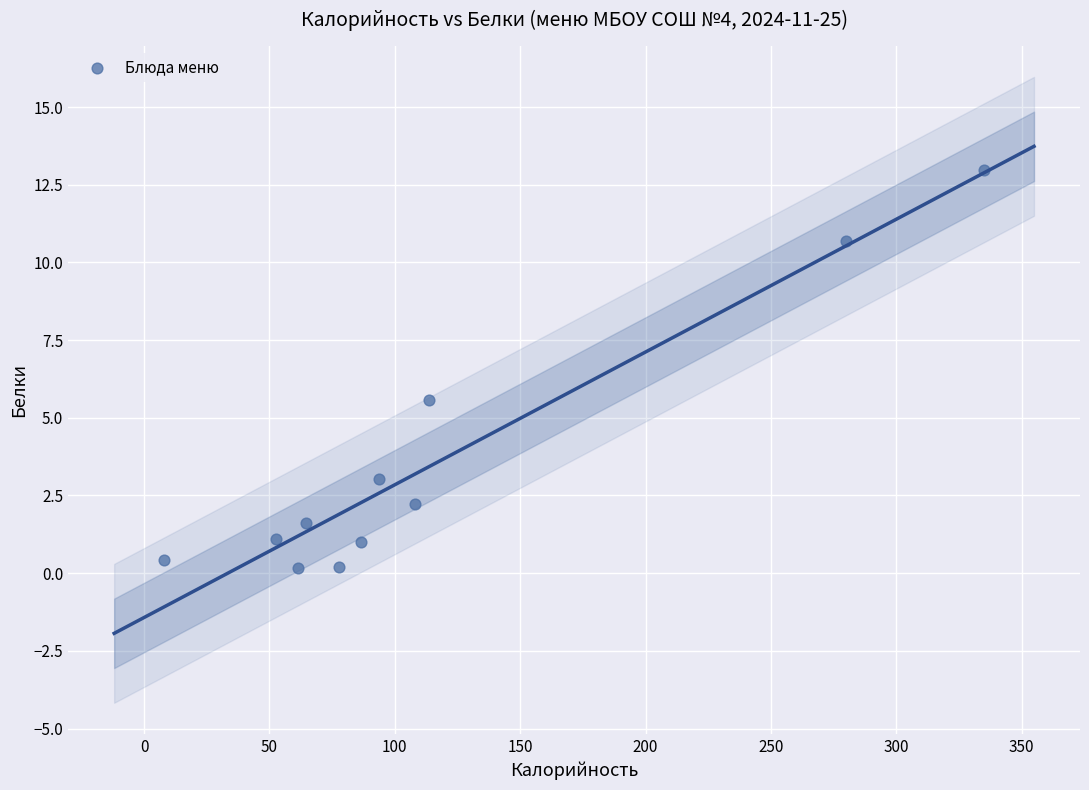

What is the range of X values (max minus min)?

326.9